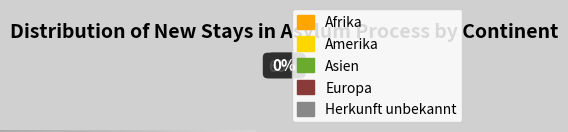

Which has a higher value, Herkunft unbekannt or Europa?

Europa